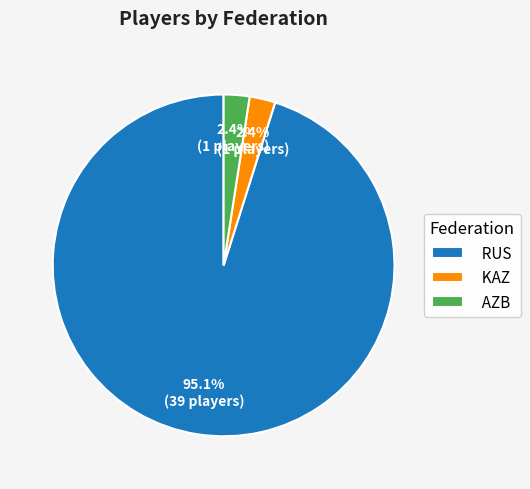

Is RUS the majority of the pie?

Yes